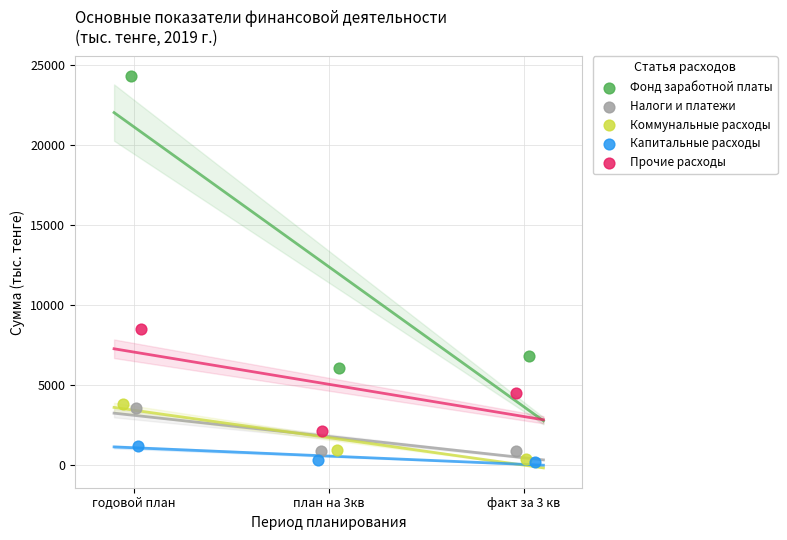

Which series contains the highest Y value?

Фонд заработной платы